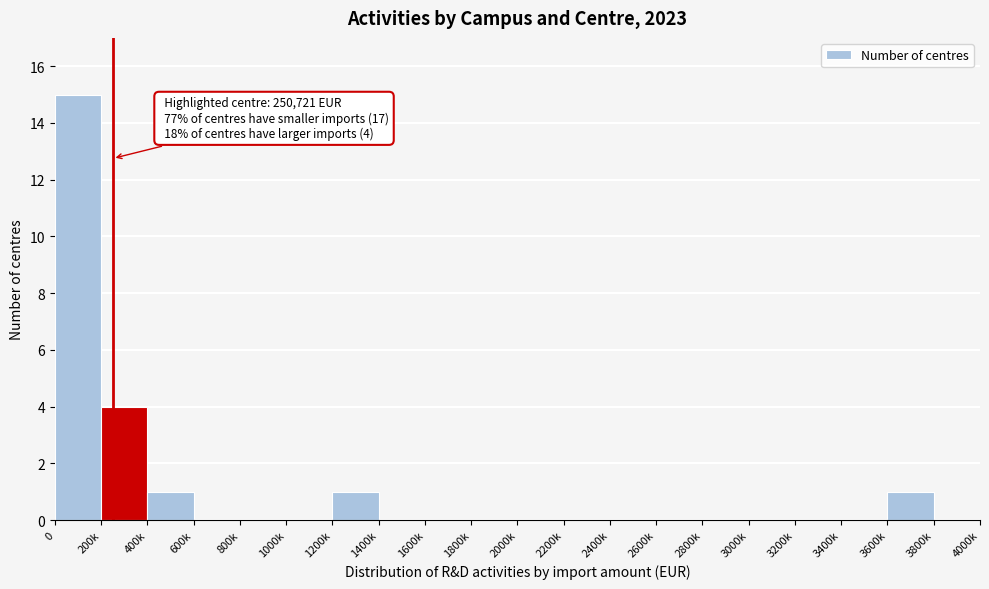

Reading left to right, list all the values displayed in this chart.

0=15	200k=4	400k=1	600k=0	800k=0	1000k=0	1200k=1	1400k=0	1600k=0	1800k=0	2000k=0	2200k=0	2400k=0	2600k=0	2800k=0	3000k=0	3200k=0	3400k=0	3600k=1	3800k=0